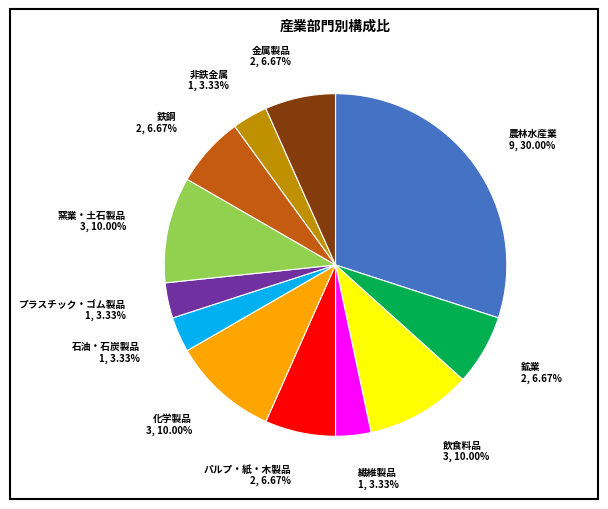

What is the largest slice in the pie chart?

農林水産業